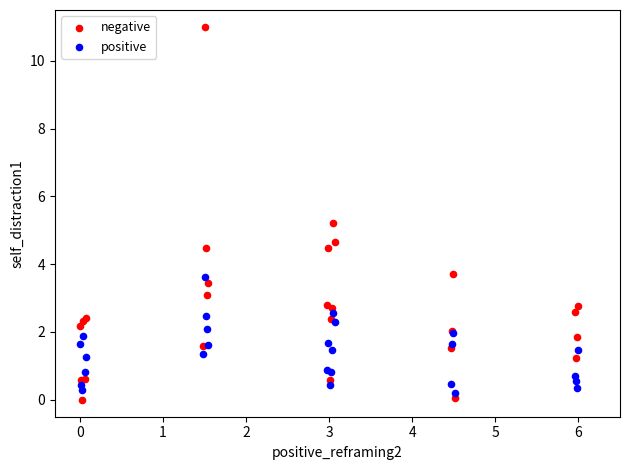

In the negative series, what Y value is closest to 5?

5.2